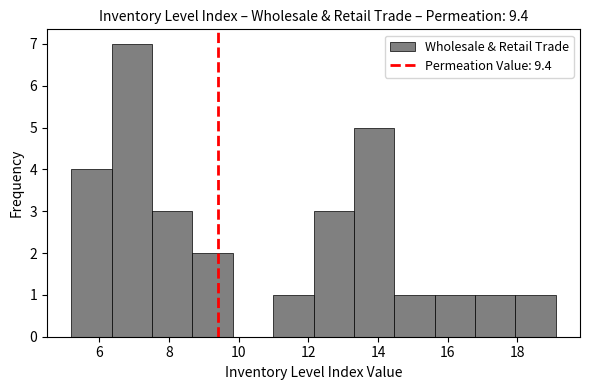

Reading left to right, transcribe this chart: for each bar, give the range it covers on the x-axis and its height. Neither the bar edges nor the heights are printed on the chart, so give them approximately, as read against the axes.

5.2 to 6.4: 4
6.4 to 7.6: 7
7.6 to 8.6: 3
8.6 to 9.8: 2
9.8 to 11.0: 0
11.0 to 12.2: 1
12.2 to 13.4: 3
13.4 to 14.4: 5
14.4 to 15.6: 1
15.6 to 16.8: 1
16.8 to 18.0: 1
18.0 to 19.2: 1